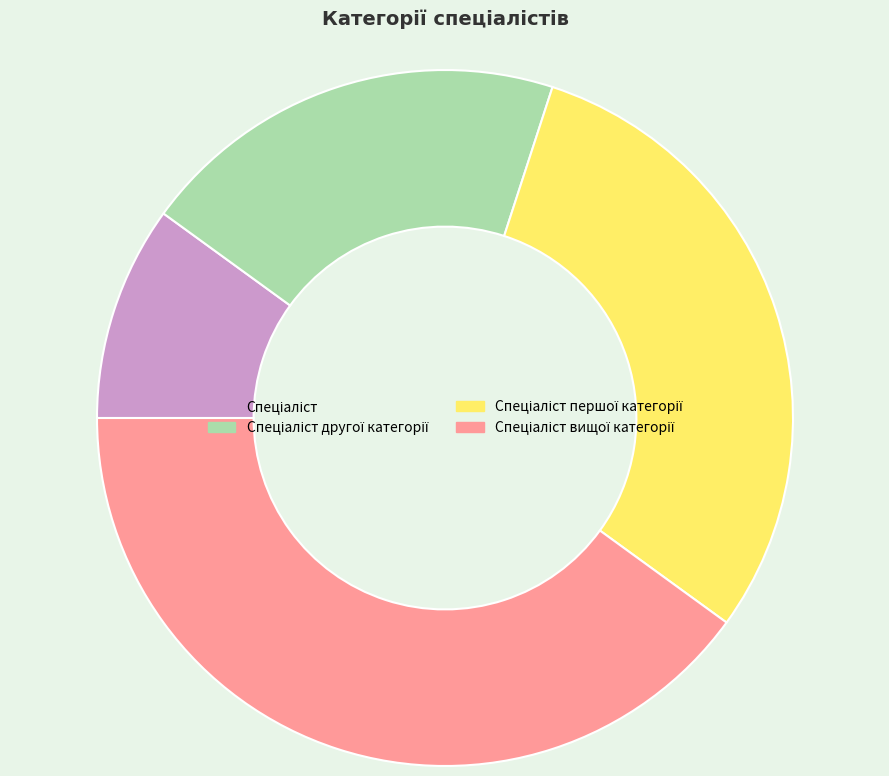

Is there any slice that represents more than half of the pie?

No